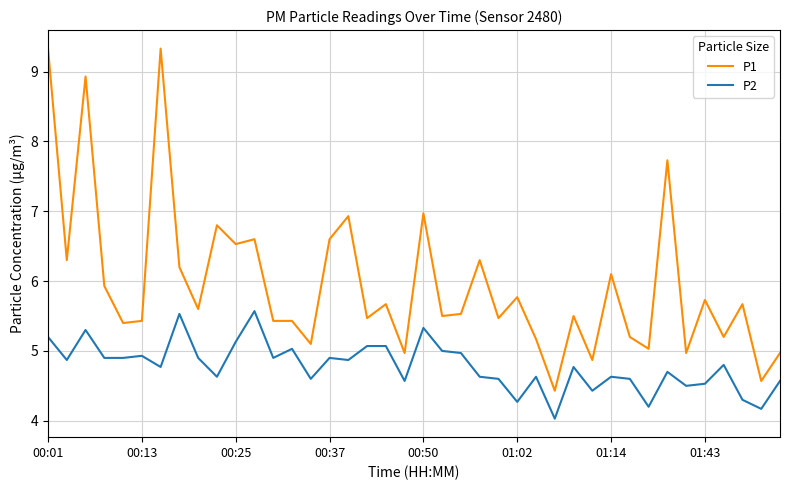

Which series has the largest total across all categories?

P1